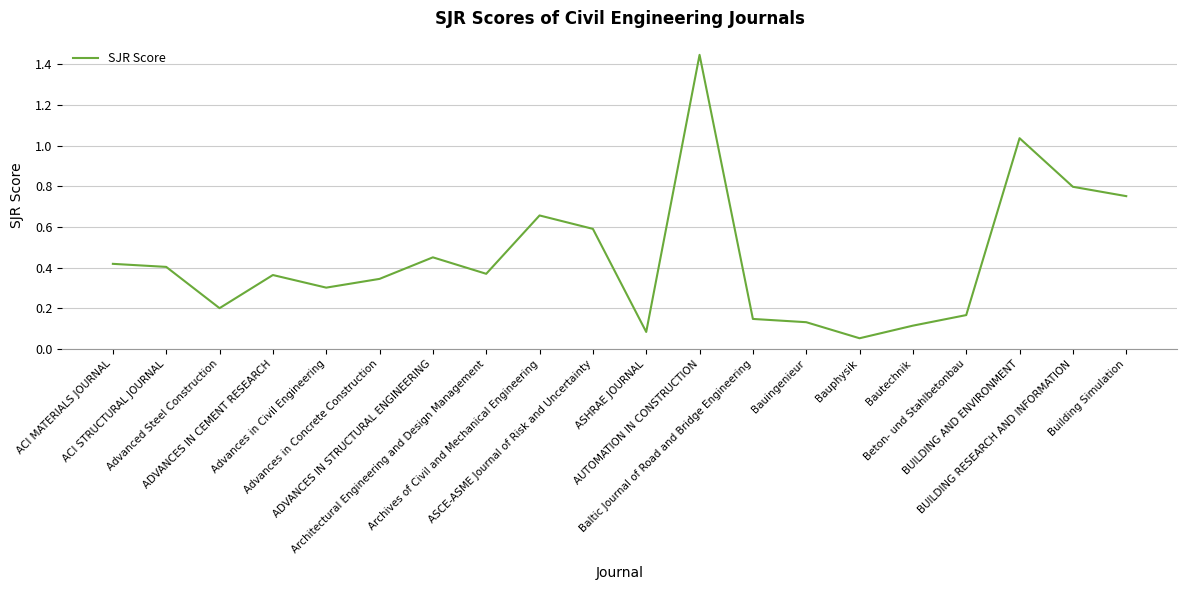

Reading right to left, list all the values displayed in this chart.

0.8	0.8	1.0	0.2	0.1	0.1	0.1	0.1	1.4	0.1	0.6	0.7	0.4	0.5	0.3	0.3	0.4	0.2	0.4	0.4